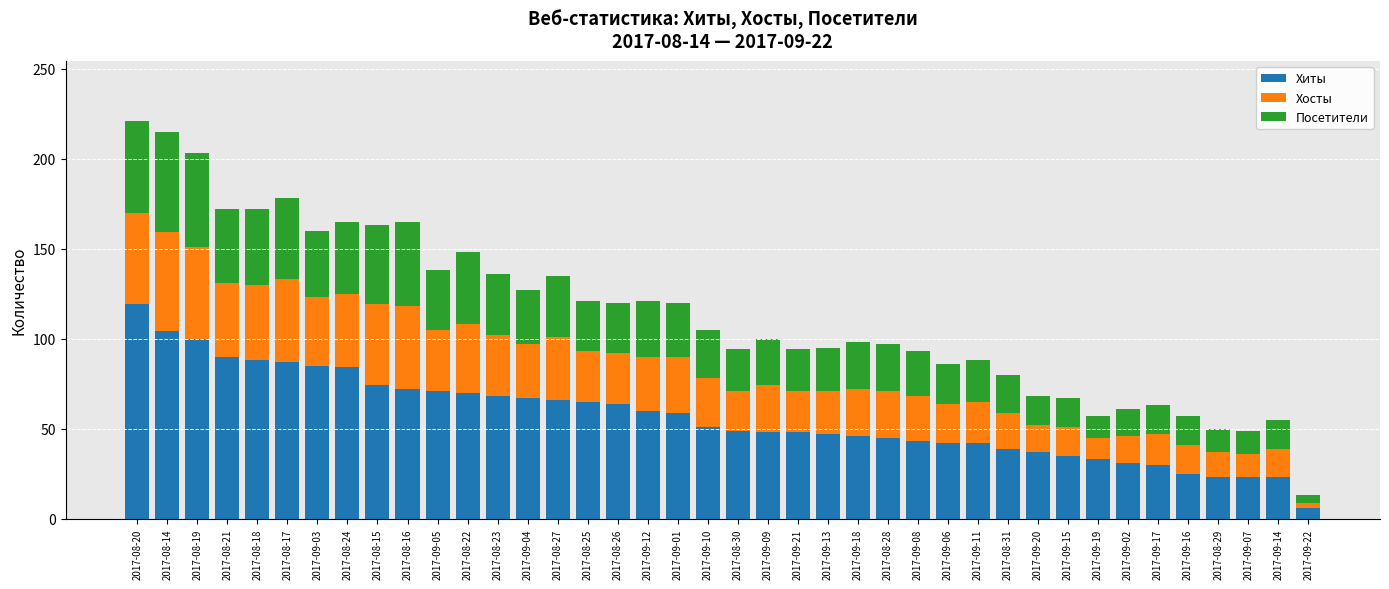

What is the total value across all series at 2017-08-22?

148